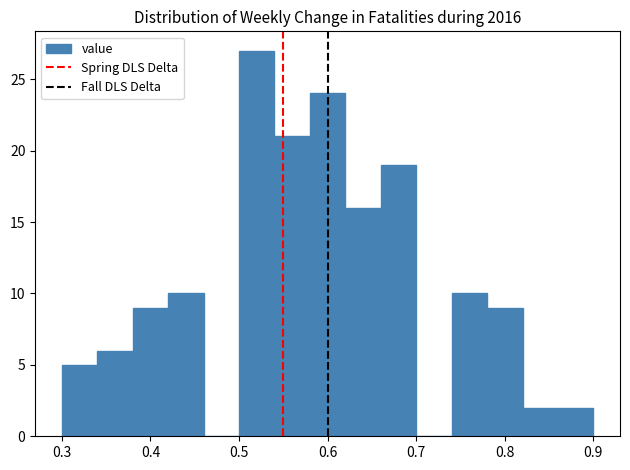

Reading left to right, transcribe this chart: for each bar, give the range it covers on the x-axis and its height. The values are not printed on the chart, so give them approximately, as read against the axis.

0.30 to 0.34: 5
0.34 to 0.38: 6
0.38 to 0.42: 9
0.42 to 0.46: 10
0.46 to 0.50: 0
0.50 to 0.54: 27
0.54 to 0.58: 21
0.58 to 0.62: 24
0.62 to 0.66: 16
0.66 to 0.70: 19
0.70 to 0.74: 0
0.74 to 0.78: 10
0.78 to 0.82: 9
0.82 to 0.86: 2
0.86 to 0.90: 2